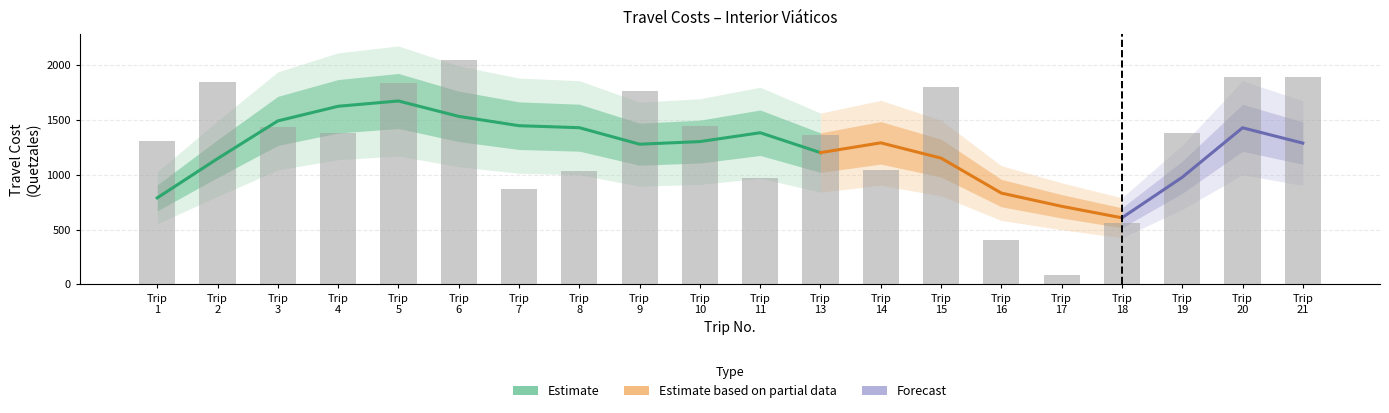

Which label corresponds to the largest value in the chart?

Trip 6